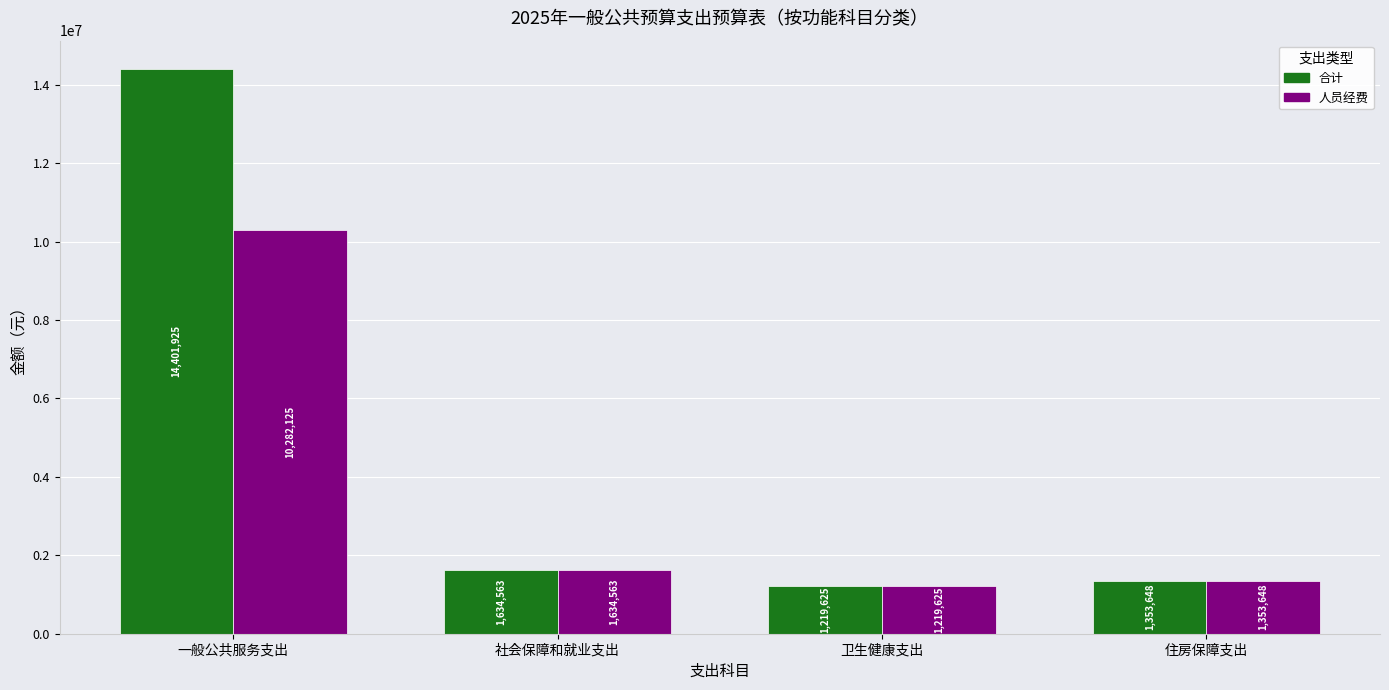

What is the lowest value of the 人员经费 series?

1219624.9